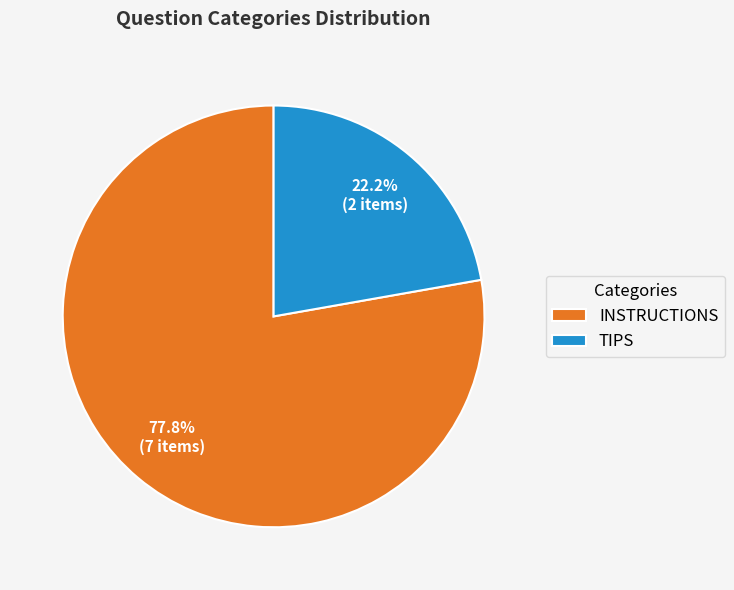

Is there any slice that represents more than half of the pie?

Yes